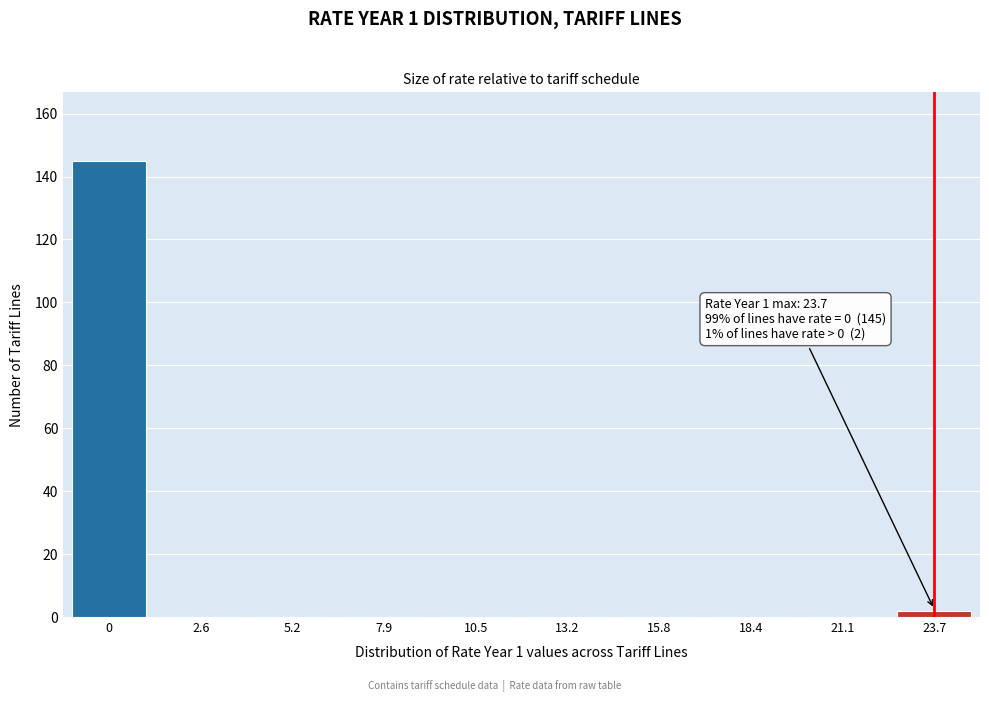

Reading left to right, extract all data points from this chart.

0=145	2.6=0	5.2=0	7.9=0	10.5=0	13.2=0	15.8=0	18.4=0	21.1=0	23.7=2